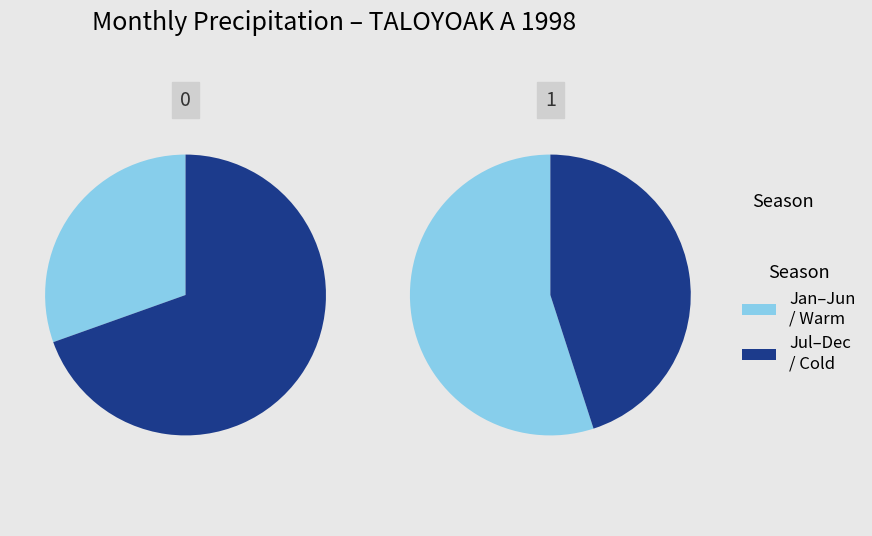

Is it true that 12 is 9% of the pie?

False